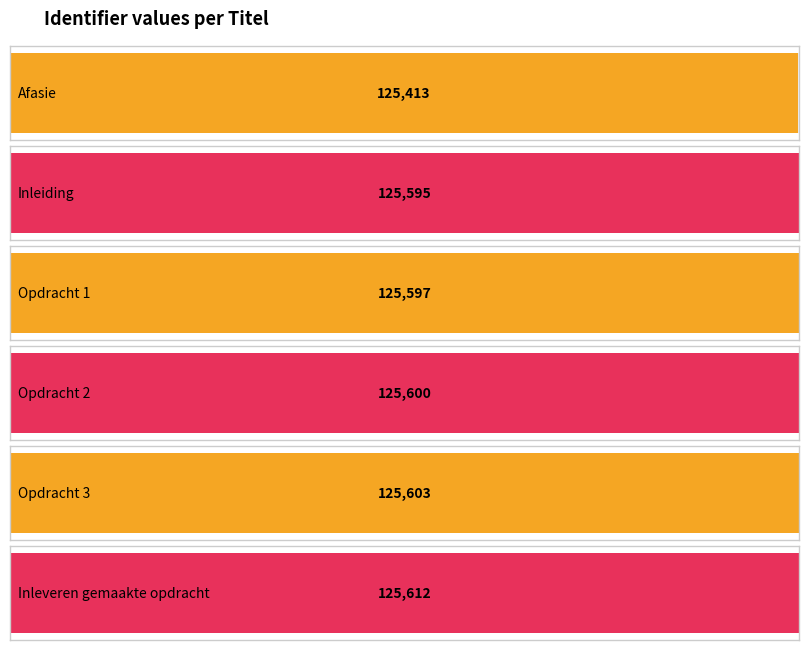

Rank the categories by value from lowest to highest.

Afasie, Inleiding, Opdracht 1, Opdracht 2, Opdracht 3, Inleveren gemaakte opdracht